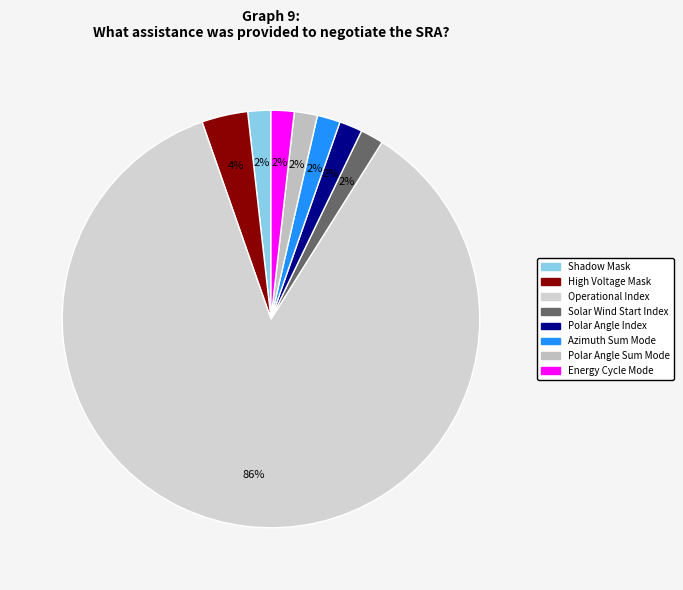

What percentage is the High Voltage Mask slice, to the nearest percent?

4%